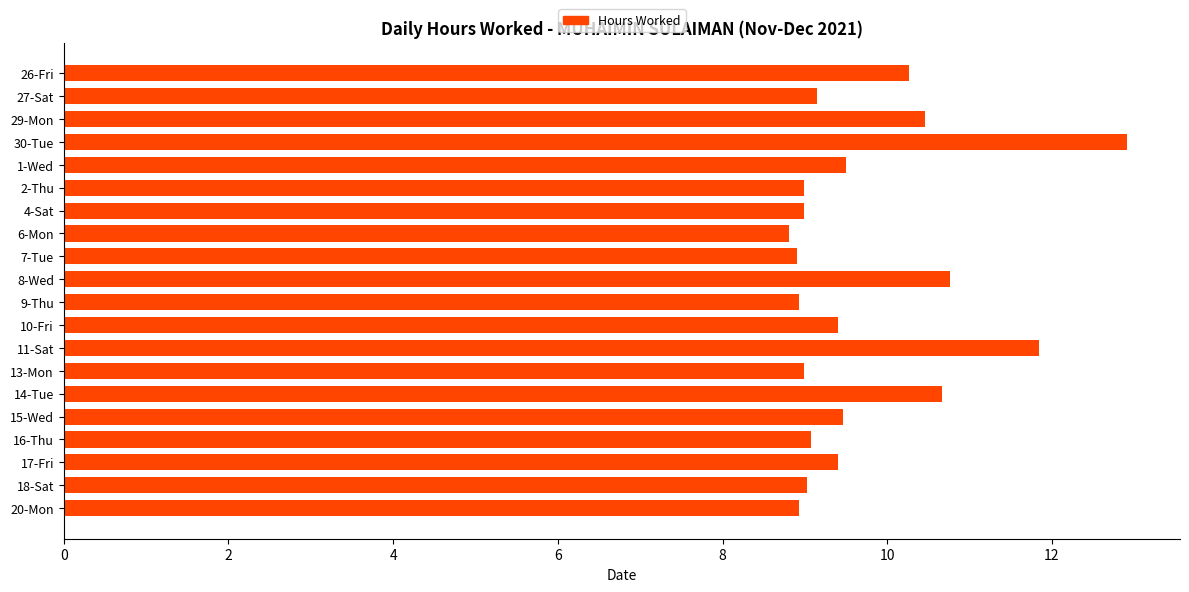

What is the value of the 11th bar from the top?

8.9